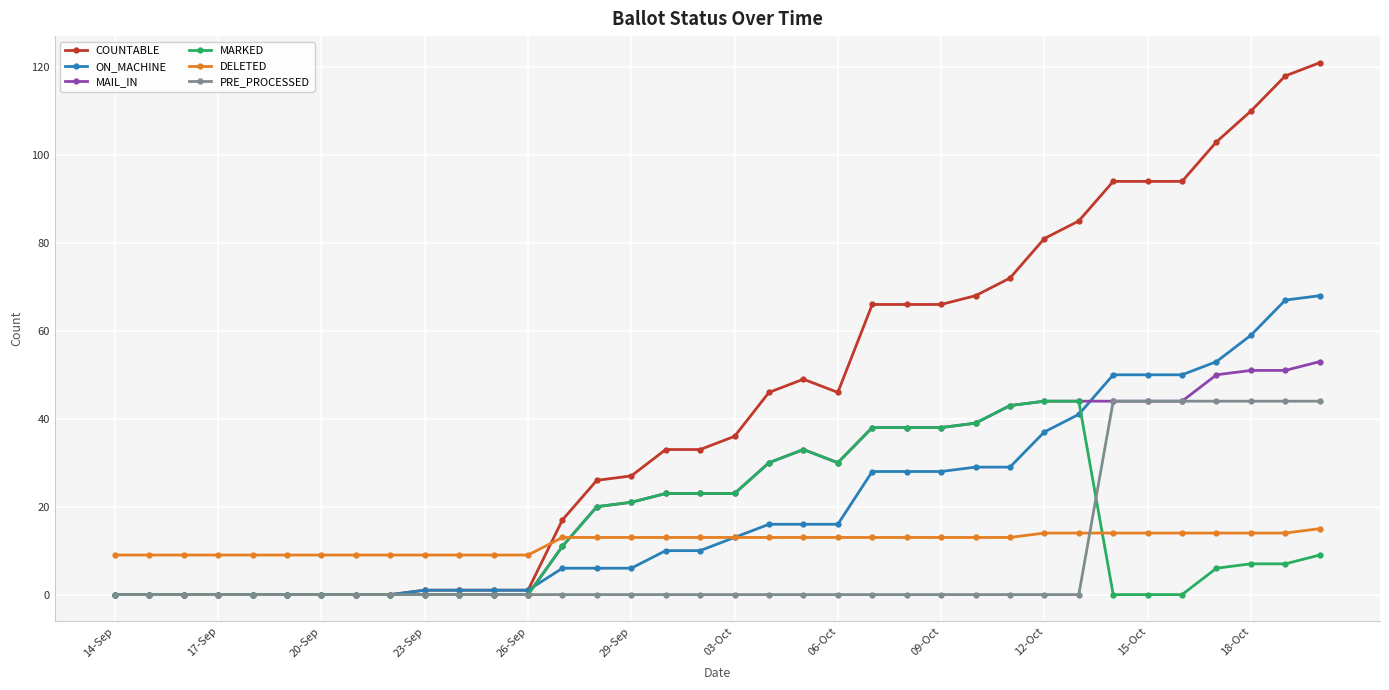

Which series has the widest spread of values?

COUNTABLE